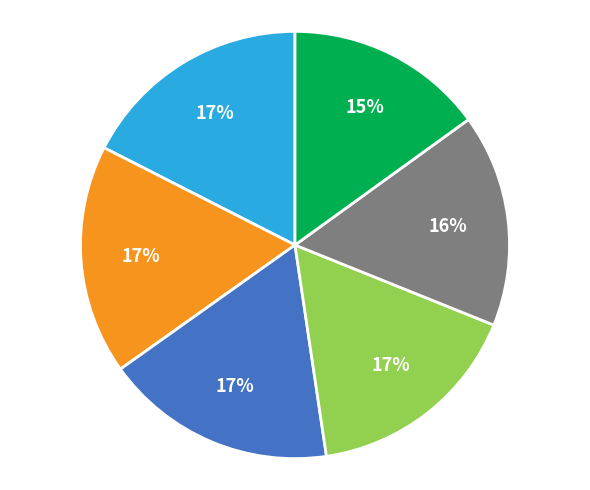

Count the number of slices in the pie.

6